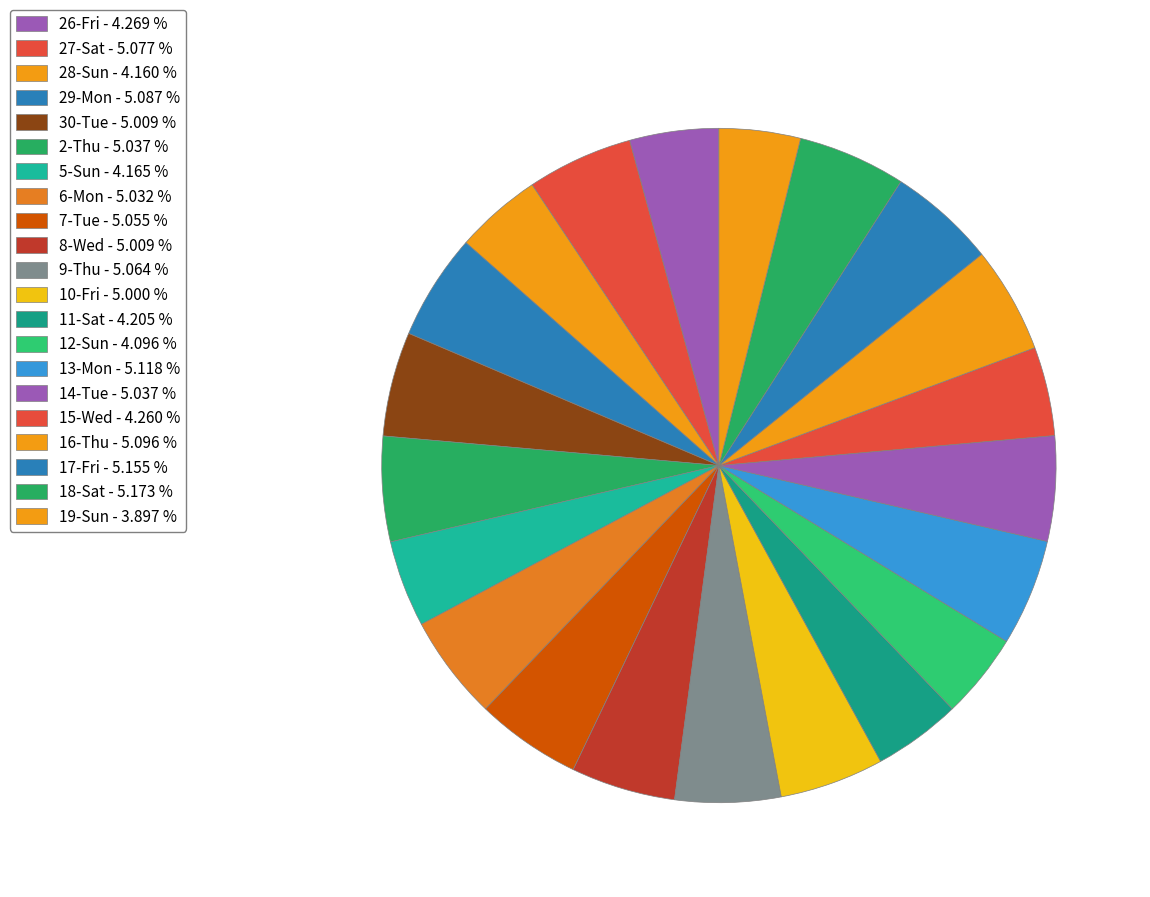

Combined, what portion of the pie is 28-Sun and 5-Sun?

8.3%